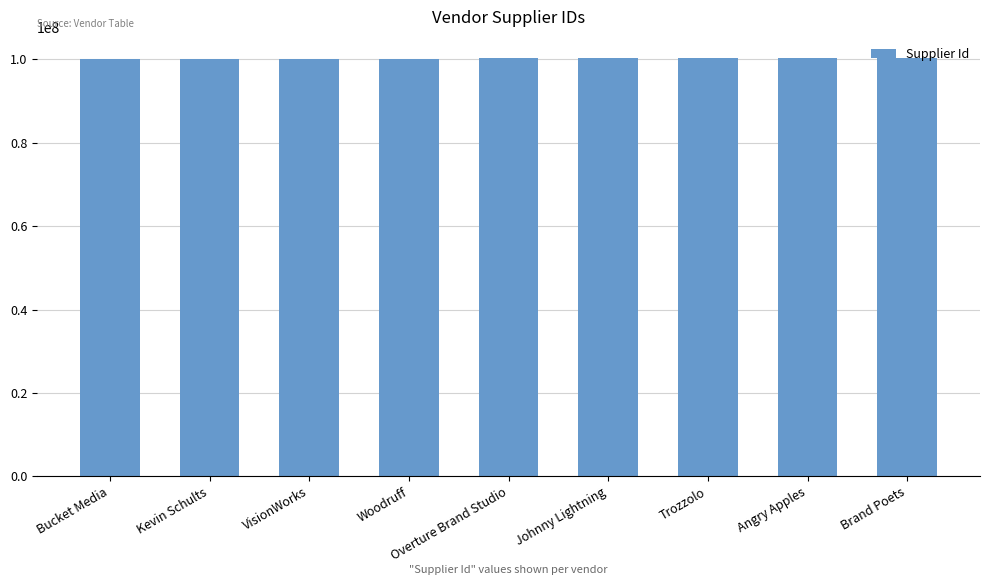

What is the difference between the values at VisionWorks and Kevin Schults?

61207